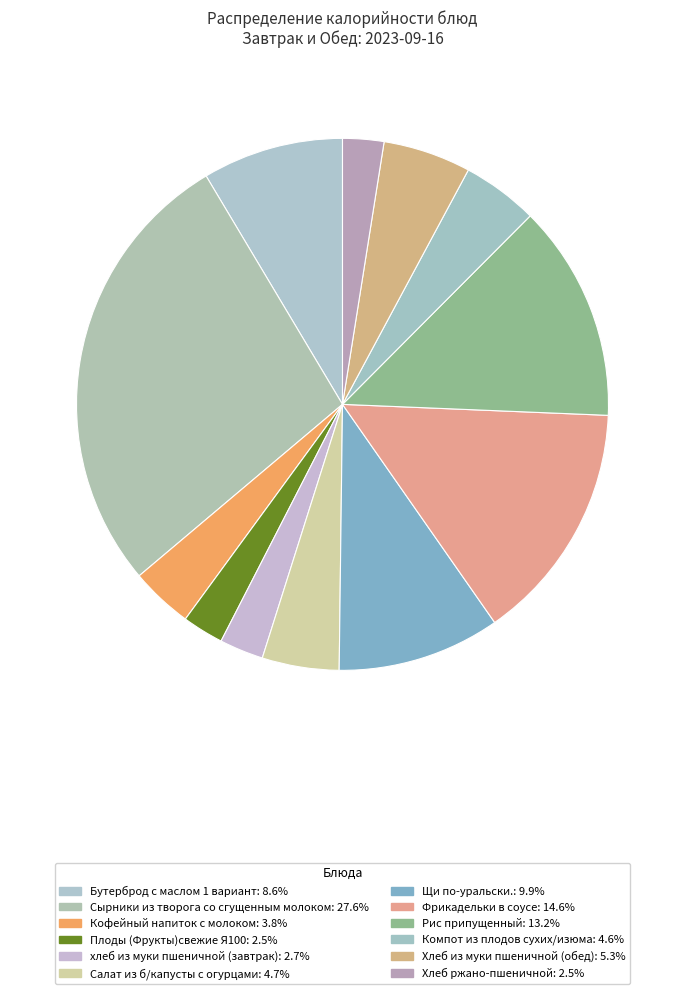

Is there any slice that represents more than half of the pie?

No